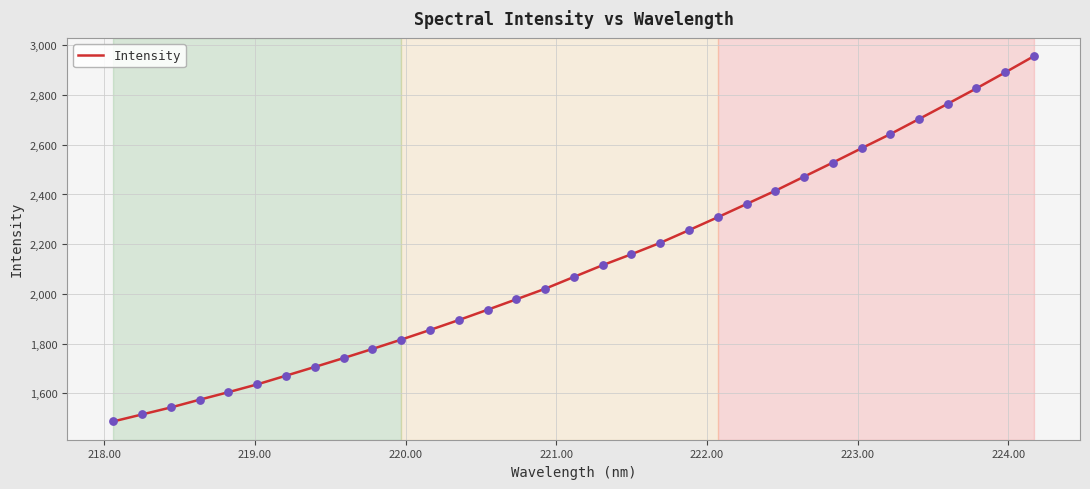

What is the greatest value displayed?

2957.0